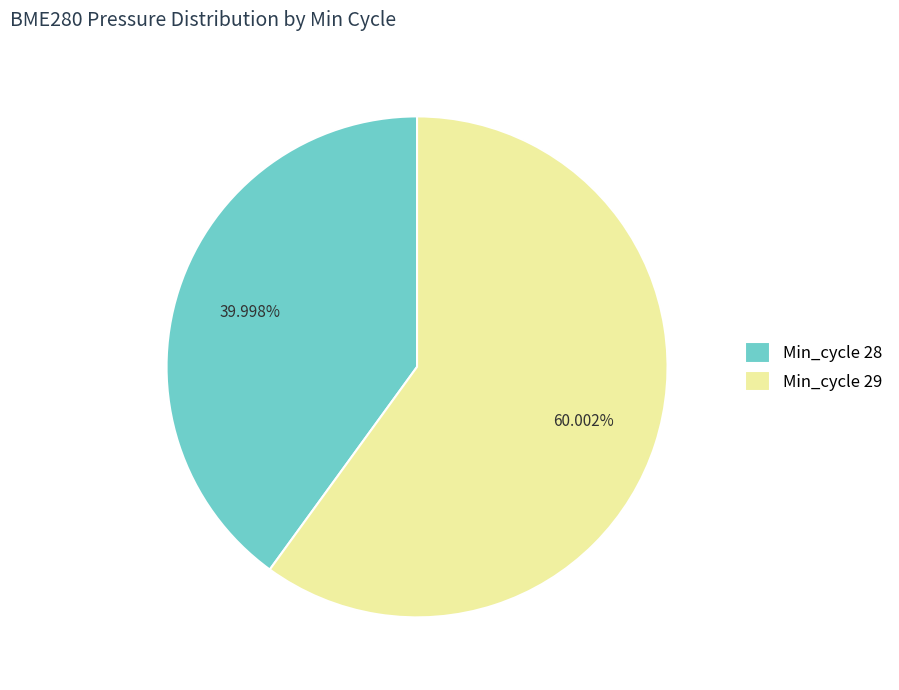

Which category has the smallest portion of the pie?

Min_cycle 28